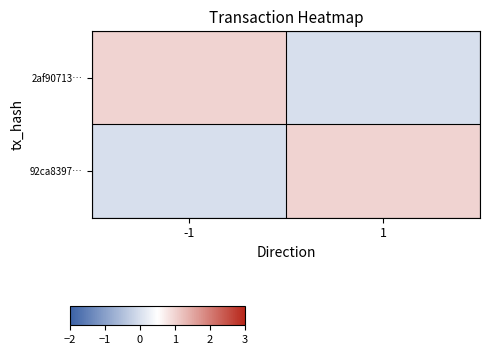

Reading left to right, list all the values displayed in this chart.

2af90713…: -1=1	1=0
92ca8397…: -1=0	1=1